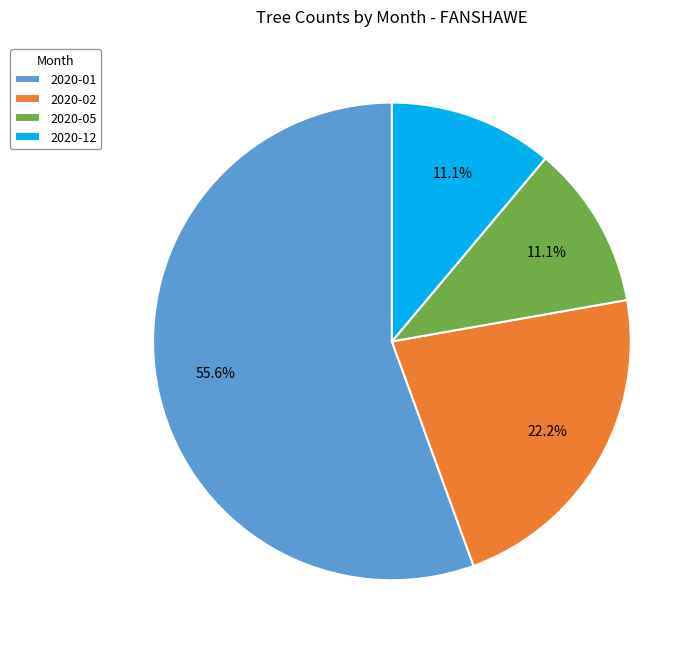

Count the number of slices in the pie.

4